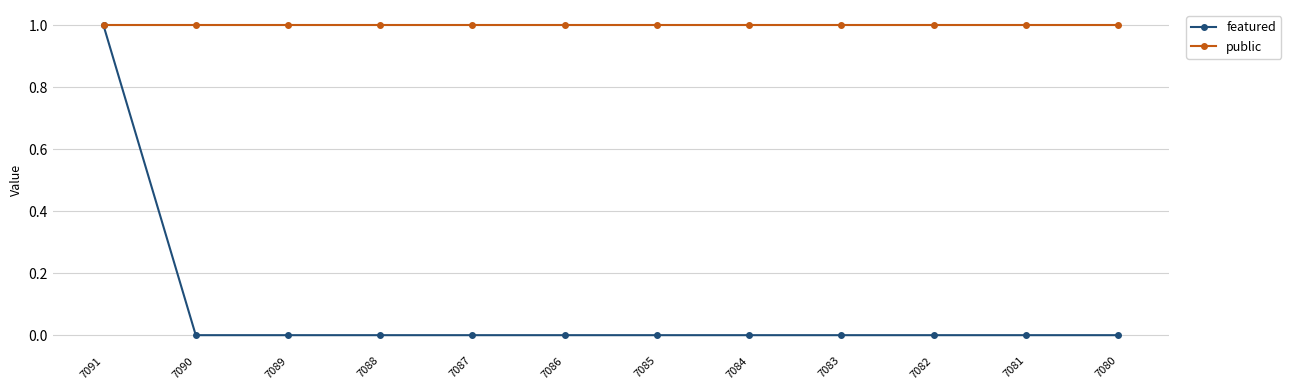

Count the number of categories in the chart.

12